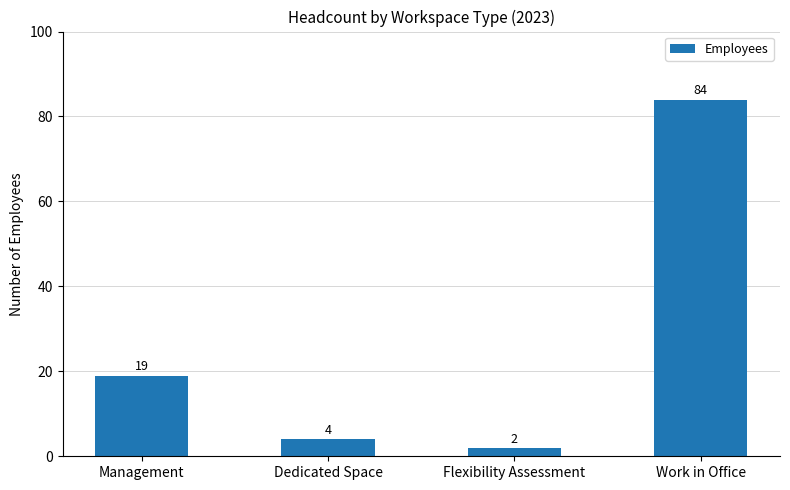

At which category does the chart reach its peak across all series?

Work in Office